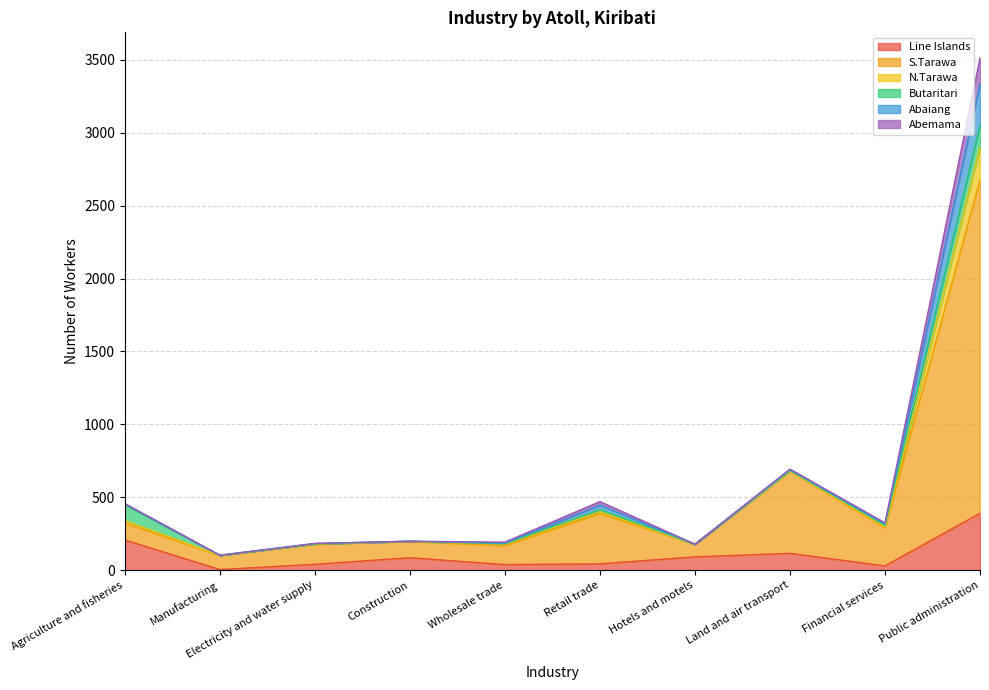

What is the total value across all series at Public administration?

3513